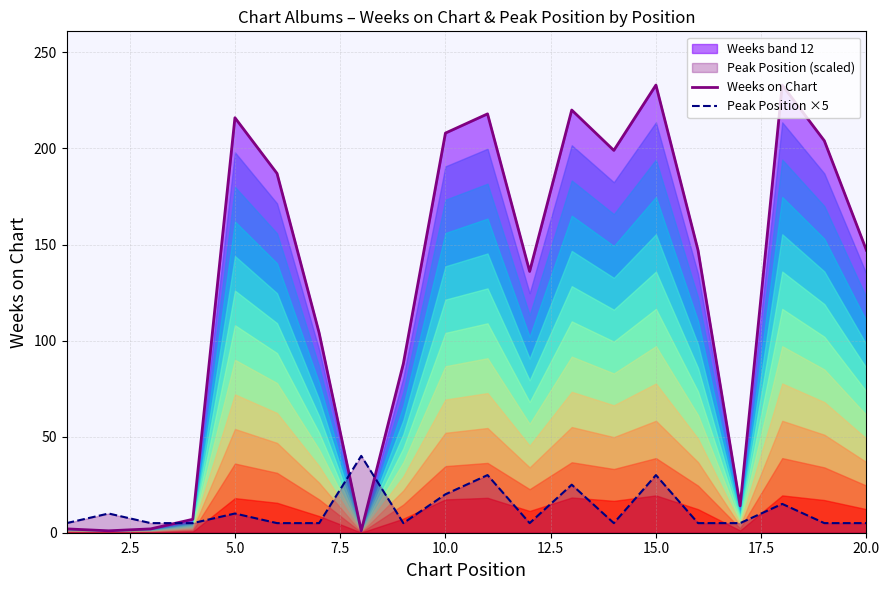

Which series has the widest spread of values?

Weeks on Chart